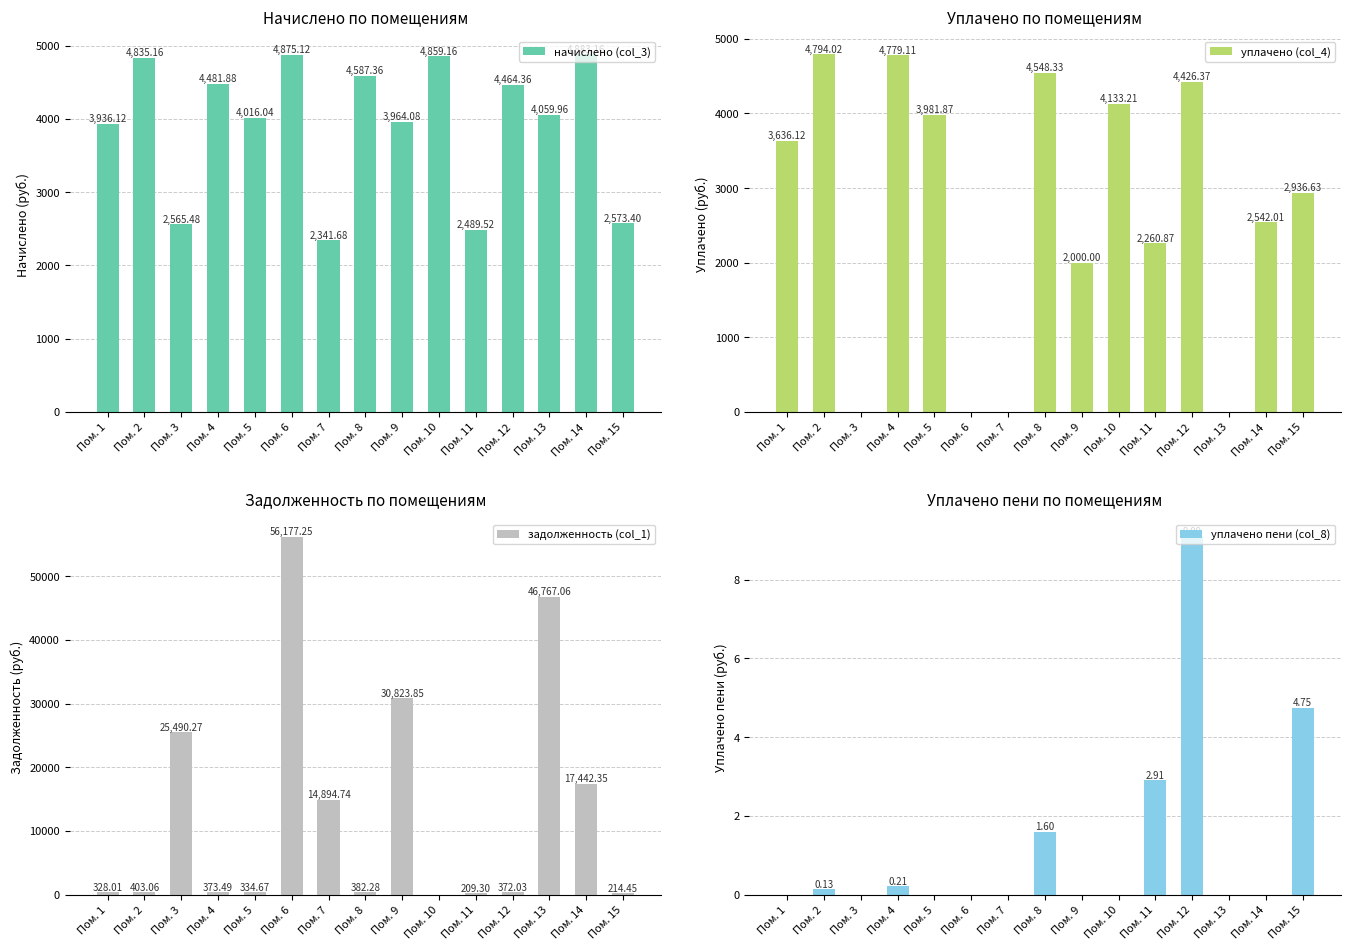

How many groups of bars are there?

15